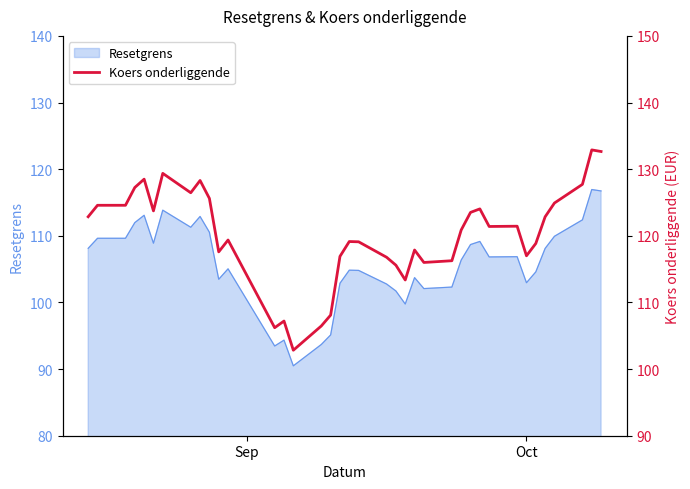

What is the sum of all values?

4568.2